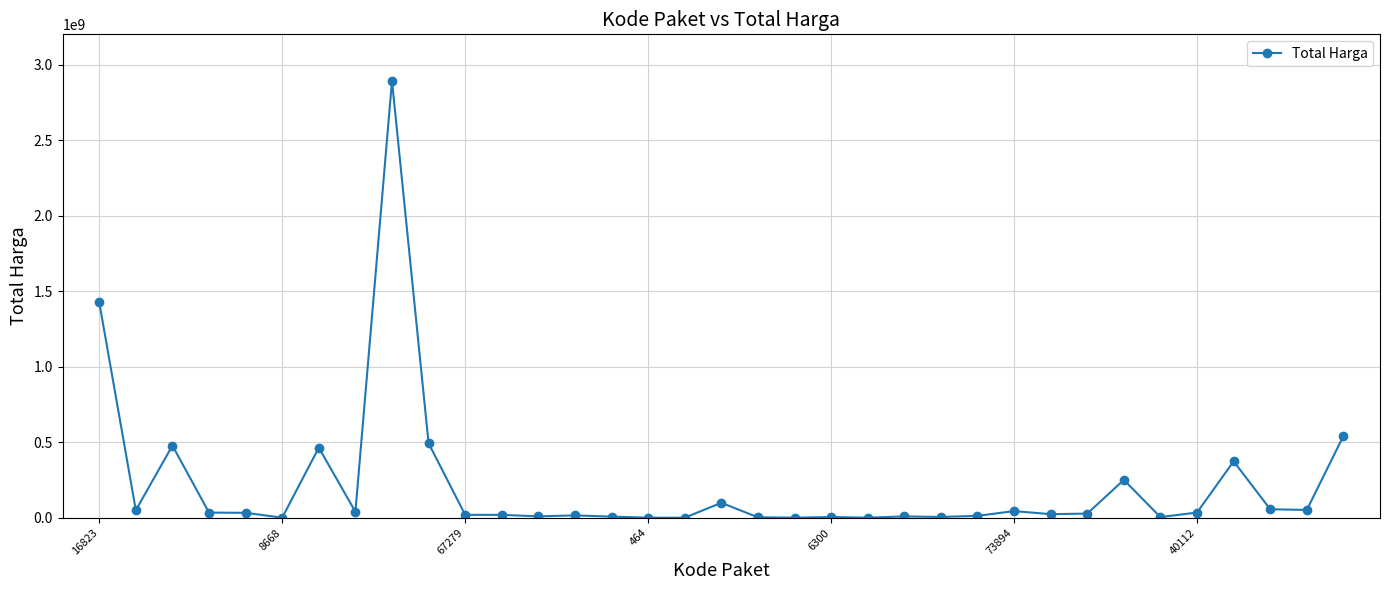

What is the sum of all values?

7518497085